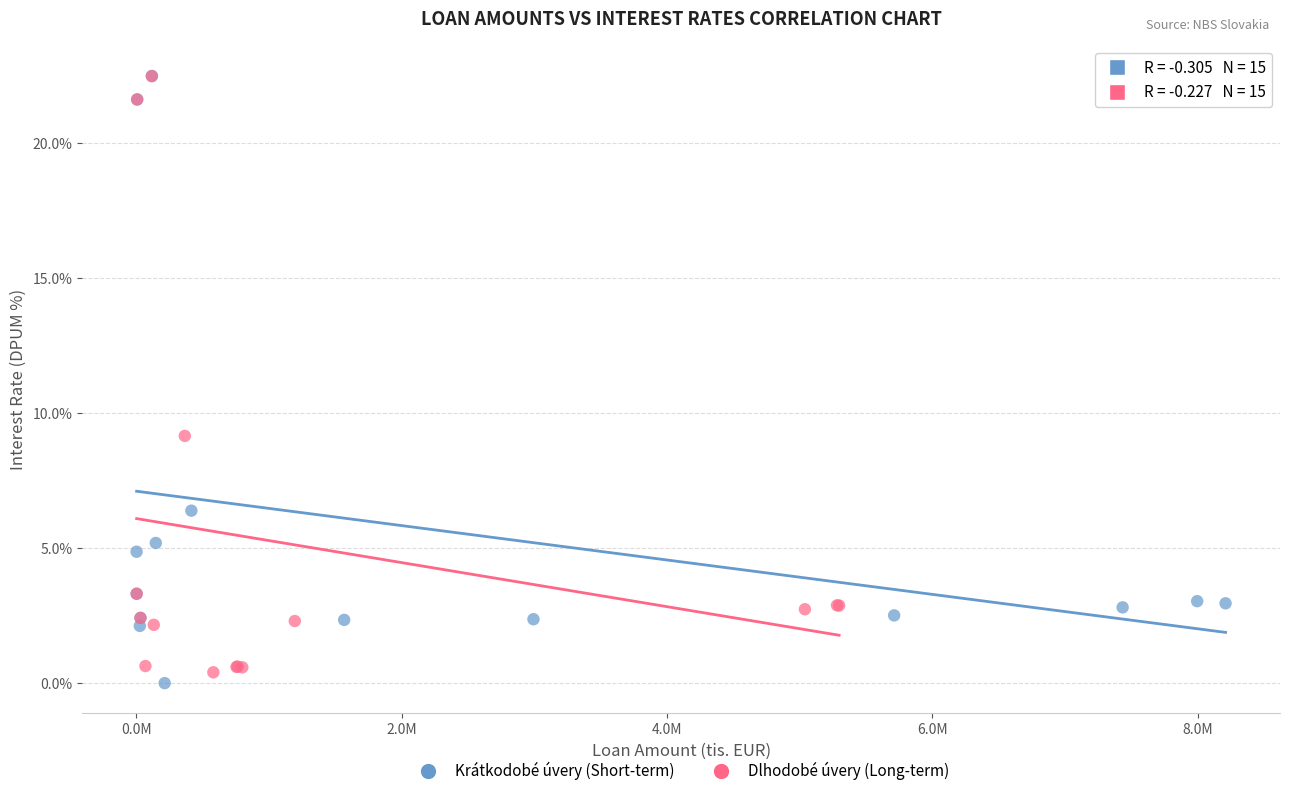

What are all the series names shown in the legend?

Krátkodobé úvery (Short-term), Dlhodobé úvery (Long-term)